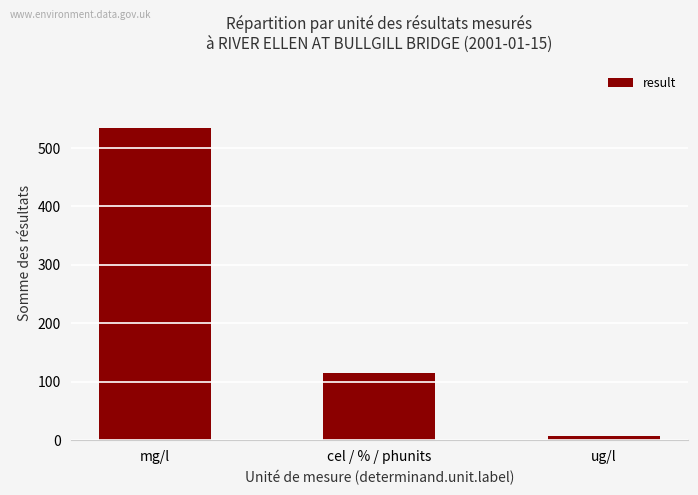

Which has a higher value, mg/l or ug/l?

mg/l